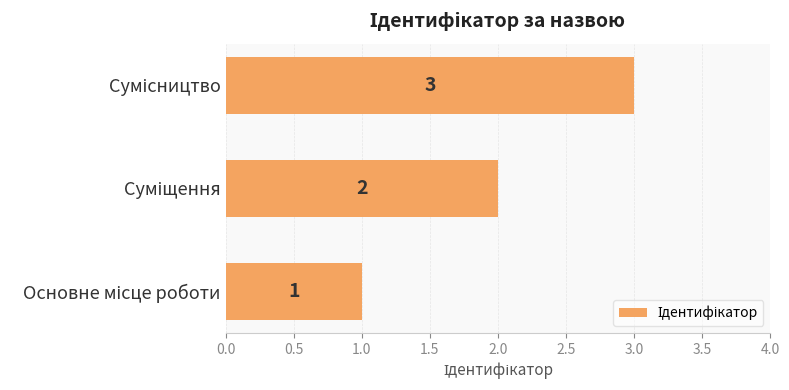

How many values are between 1 and 3?

3